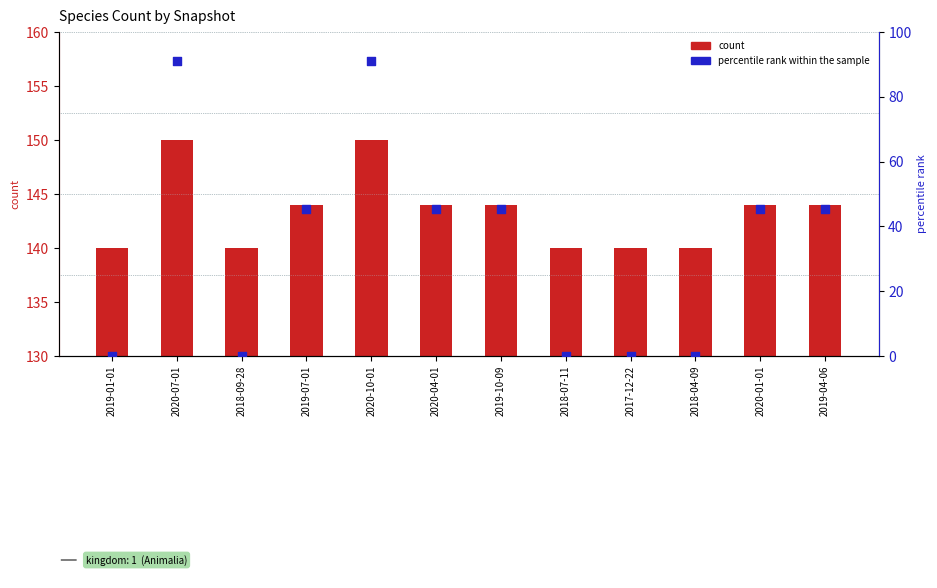

Which series has the largest total across all categories?

count